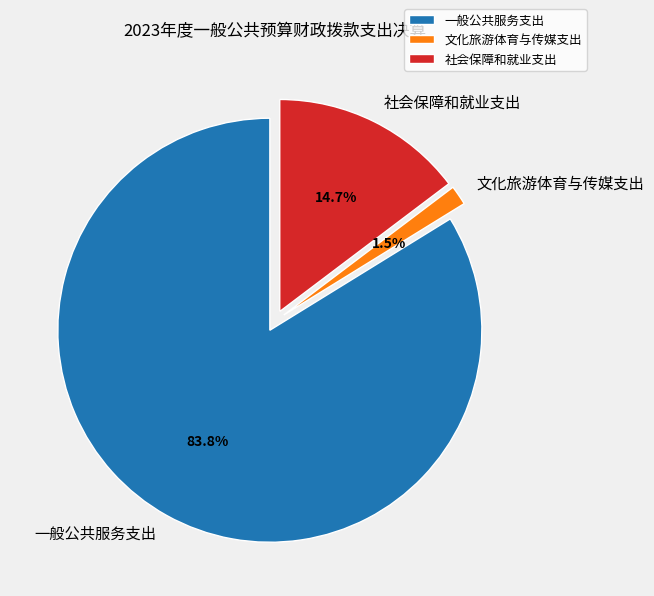

To the nearest percent, what portion does 社会保障和就业支出 represent?

15%